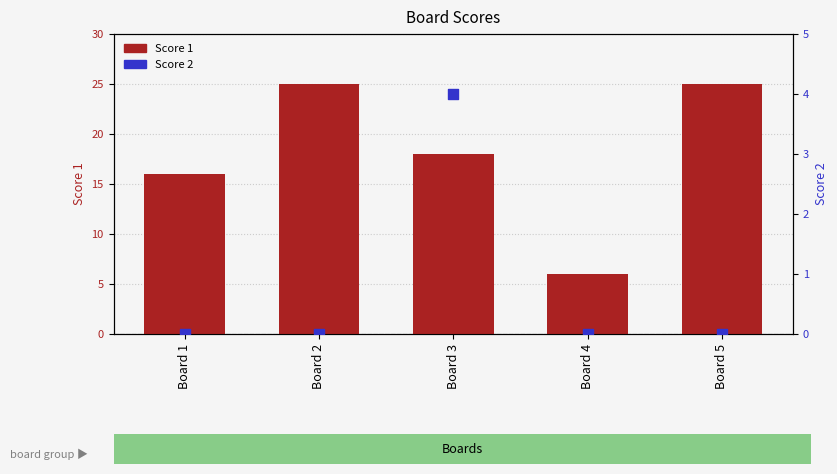

Which series contains the lowest Y value?

Score 2